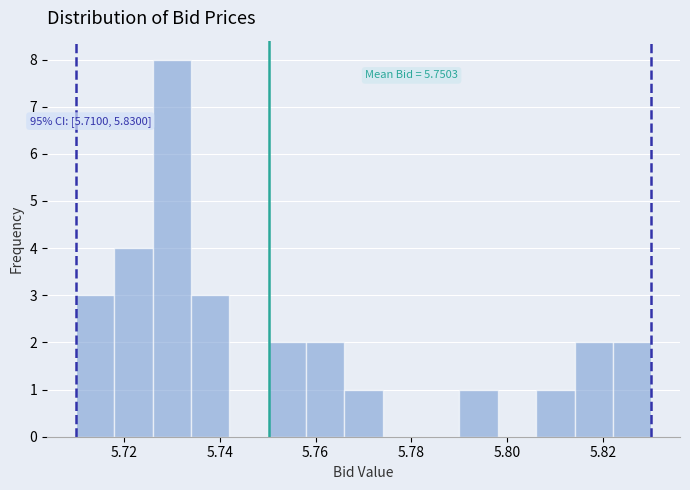

Which range on the x-axis has the tallest bar?

5.726 to 5.734